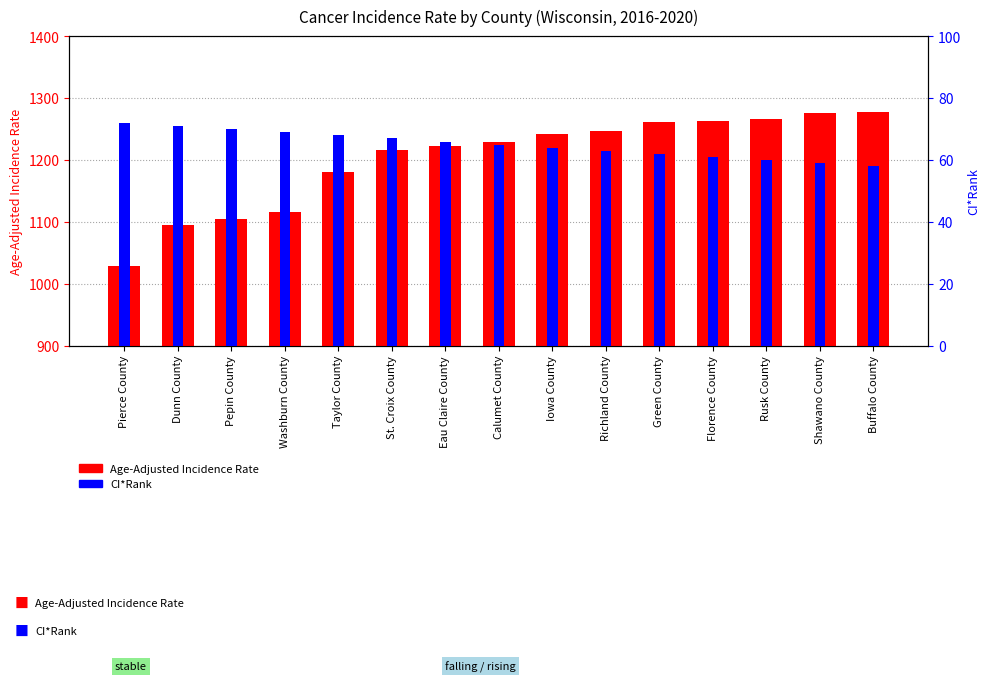

What is the total value across all series at Washburn County?

1185.3